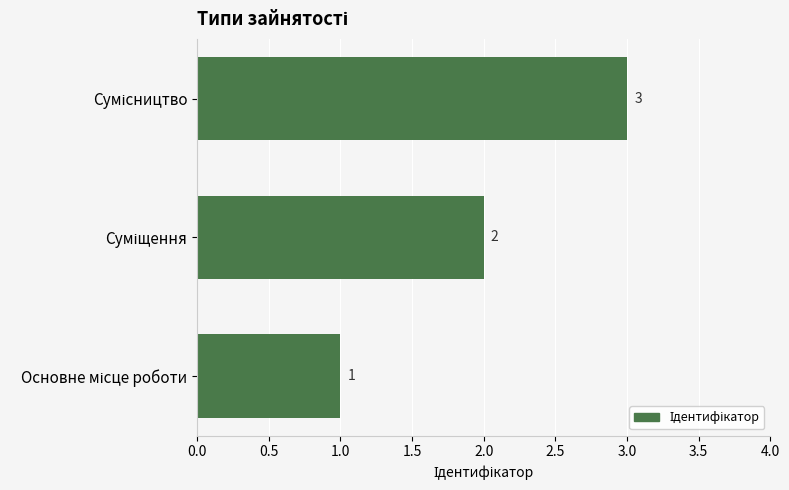

How many values are between 1 and 3?

3